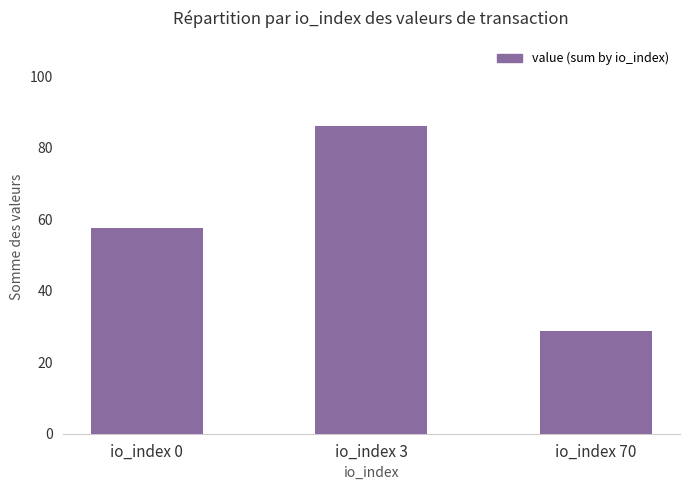

What is the approximate value at io_index 70?

28.8